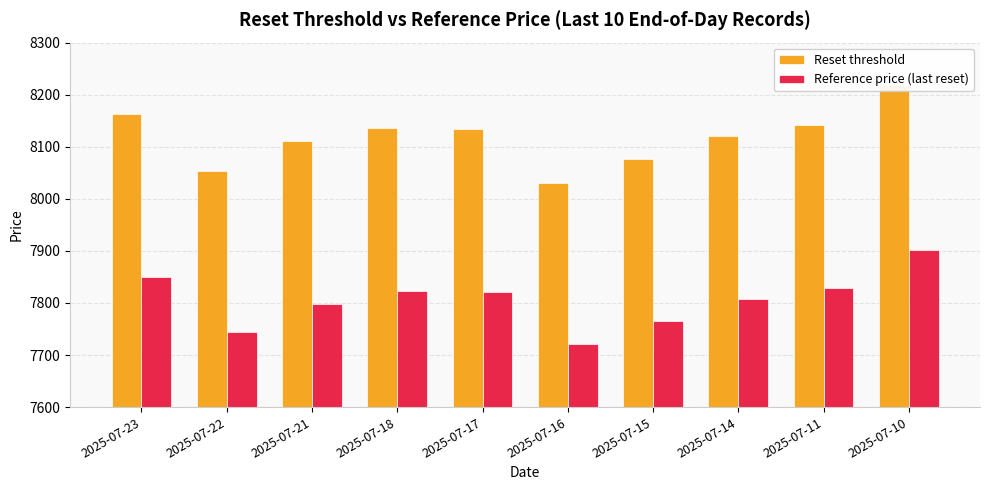

Which series has the largest total across all categories?

Reset threshold